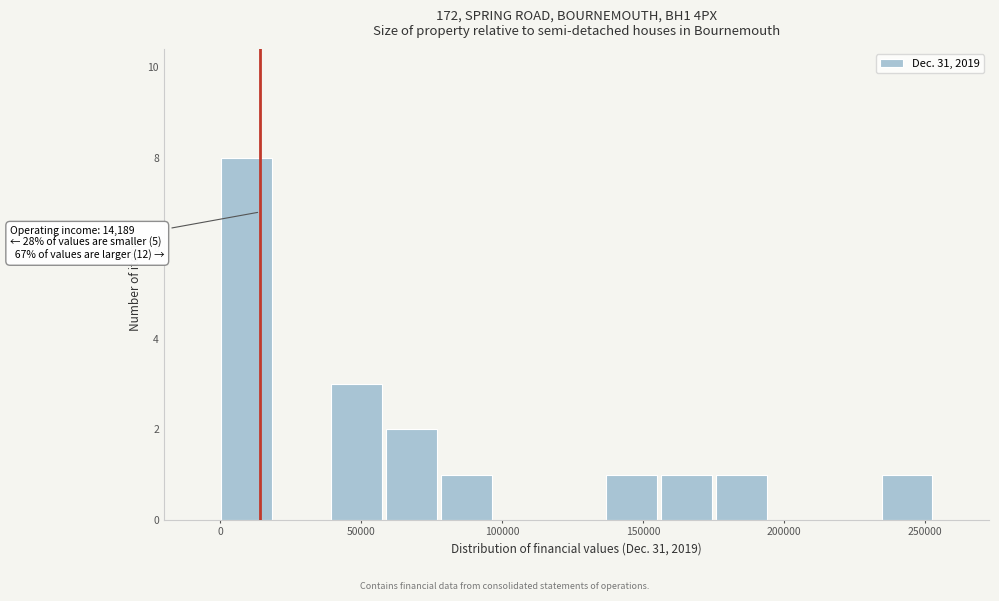

Read against the x-axis, roughly where is the centre of the tallest bar?

10000